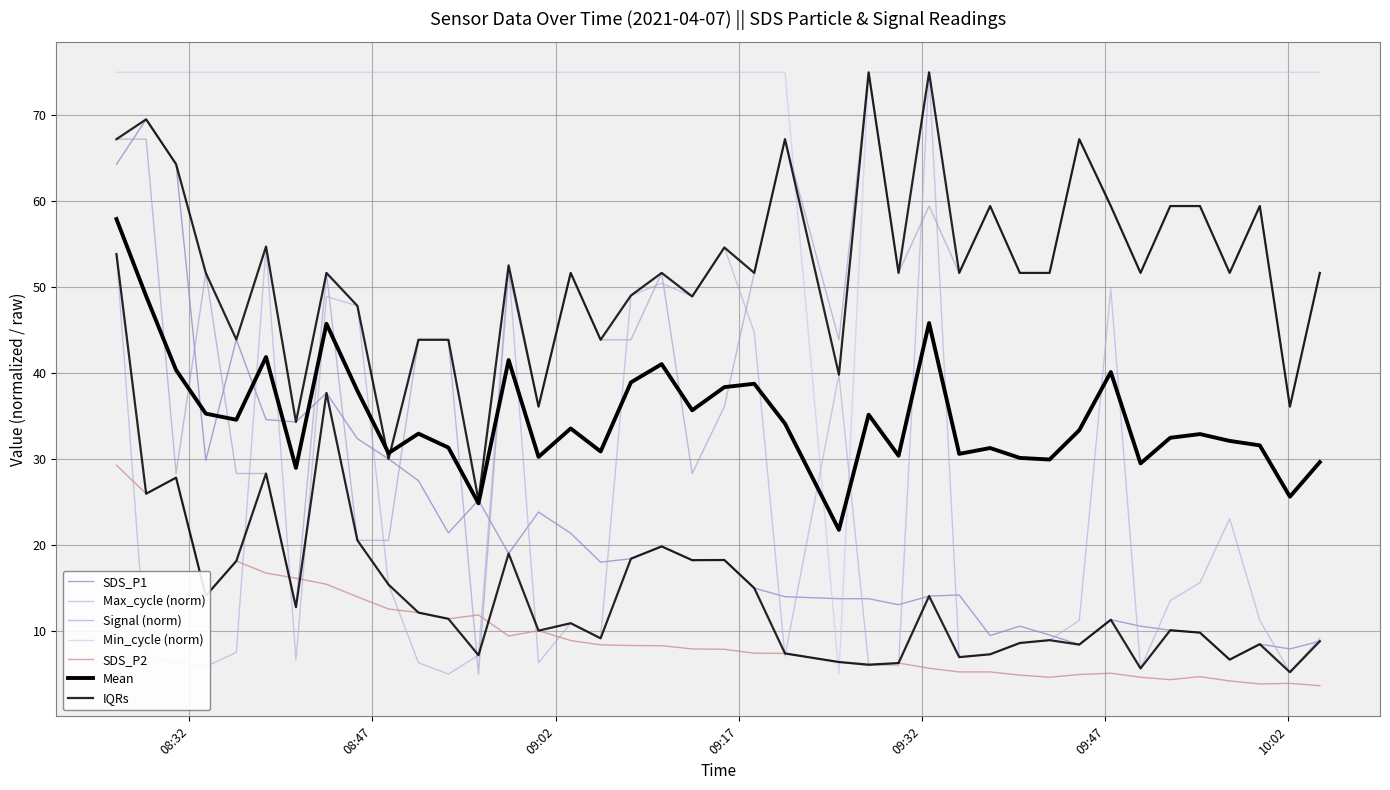

In SDS_P2, how many points are lower than both neighbors (excluding endpoints)?

8